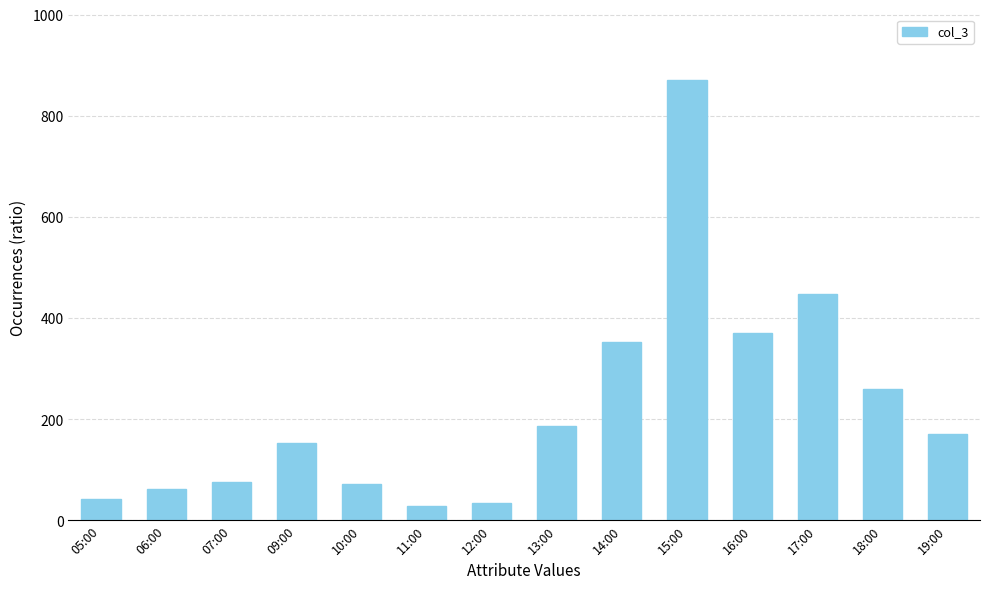

At which label is the value closest to 449?

17:00